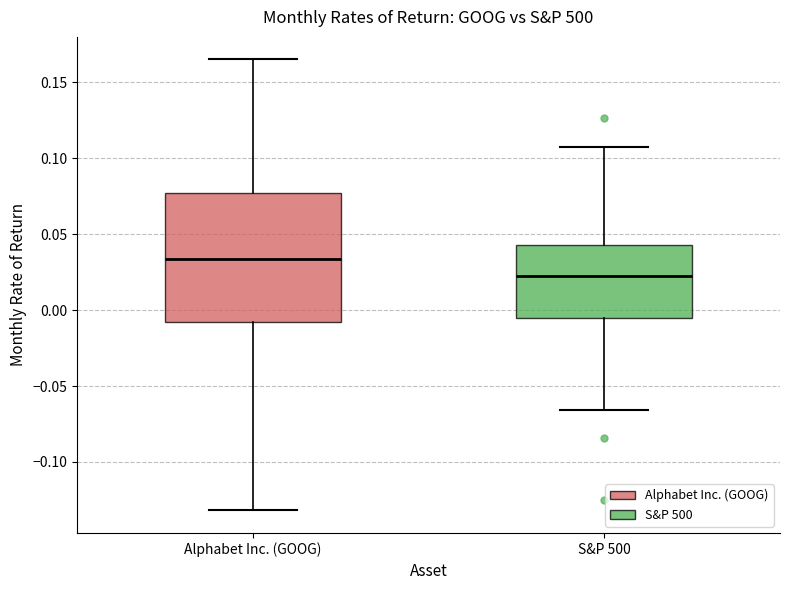

Which box has the highest median line?

Alphabet Inc. (GOOG)